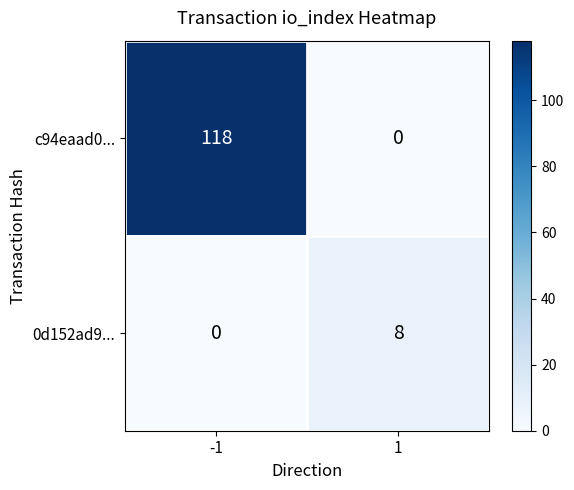

Which series has the largest total across all categories?

c94eaad0...